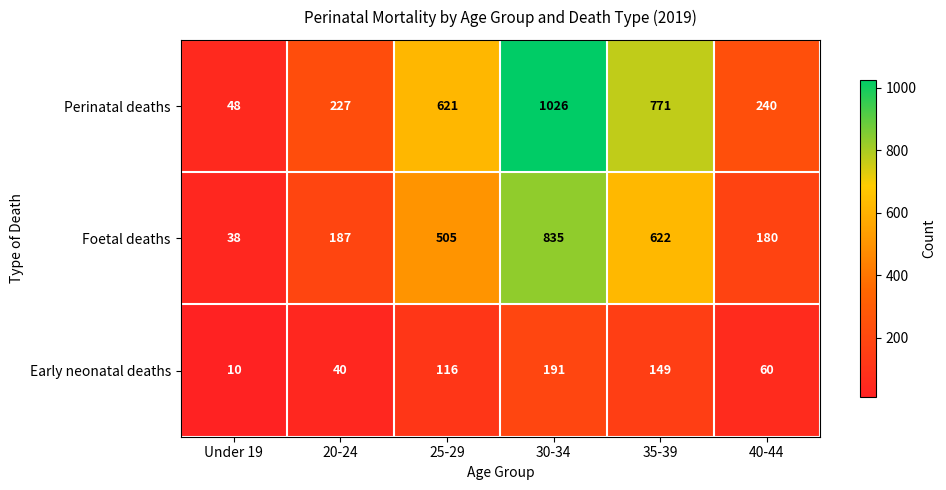

Reading left to right, transcribe all the data shown in this chart.

Perinatal deaths: 48	227	621	1026	771	240
Foetal deaths: 38	187	505	835	622	180
Early neonatal deaths: 10	40	116	191	149	60